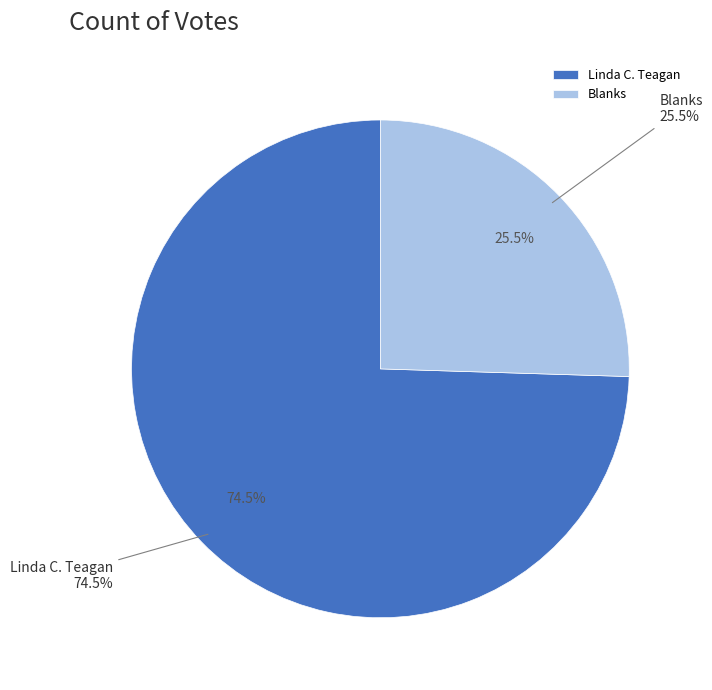

What percentage is the Blanks slice, to the nearest percent?

25%